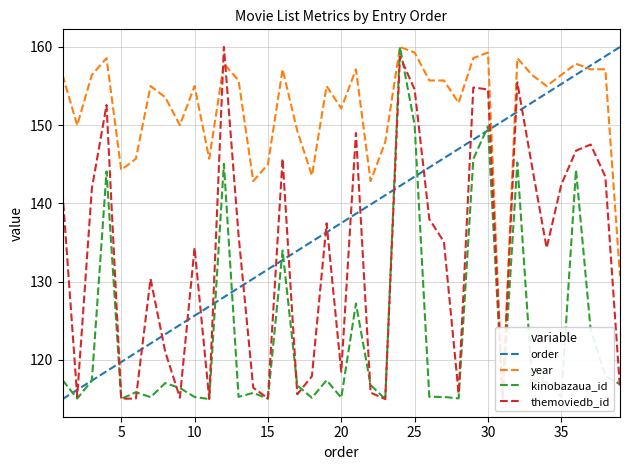

What are all the series names shown in the legend?

order, year, kinobazaua_id, themoviedb_id